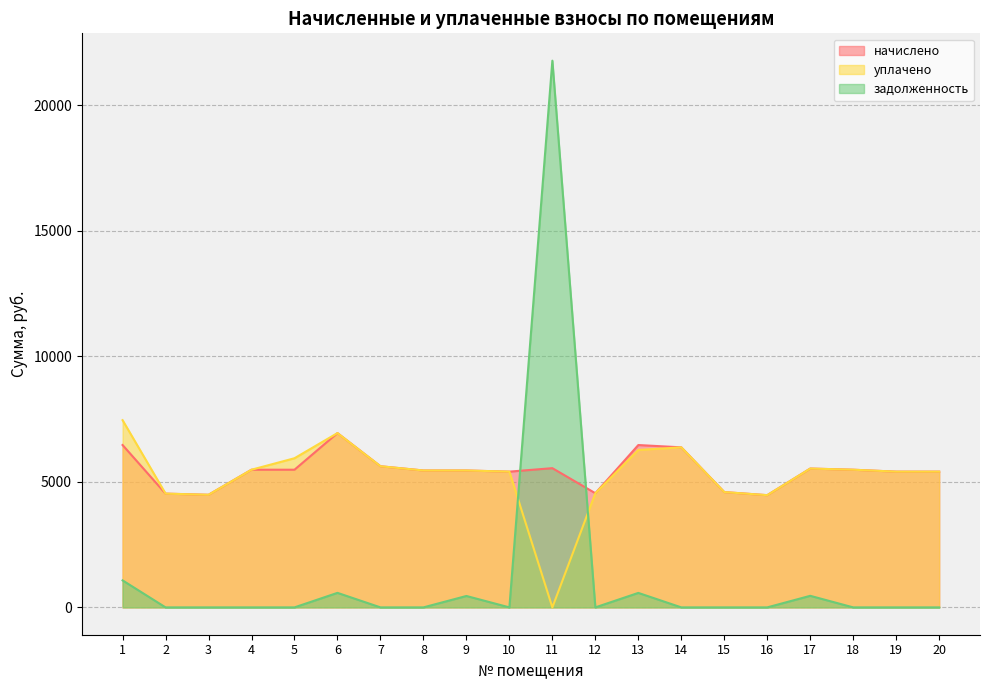

How many values in the уплачено series exceed 5452?

11